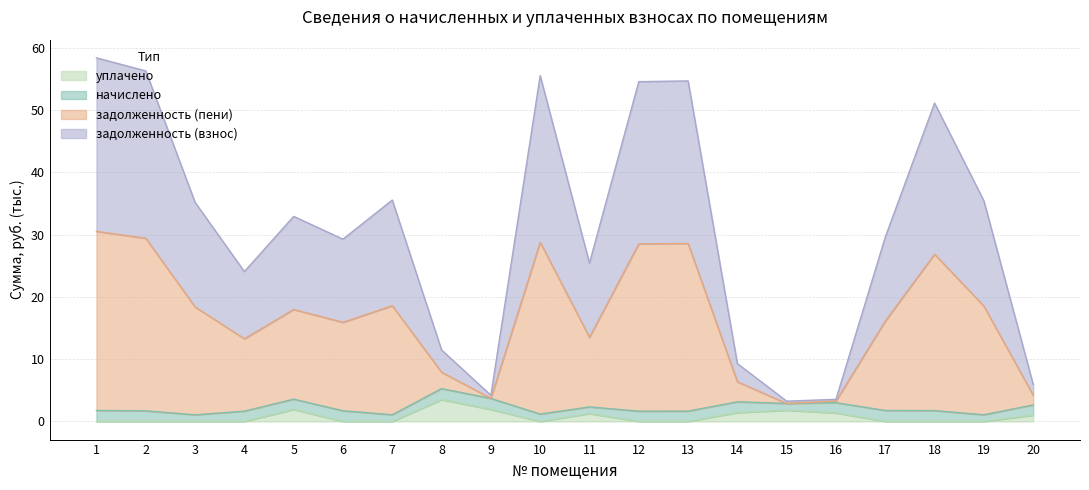

What is the highest value of the уплачено series?

3.5